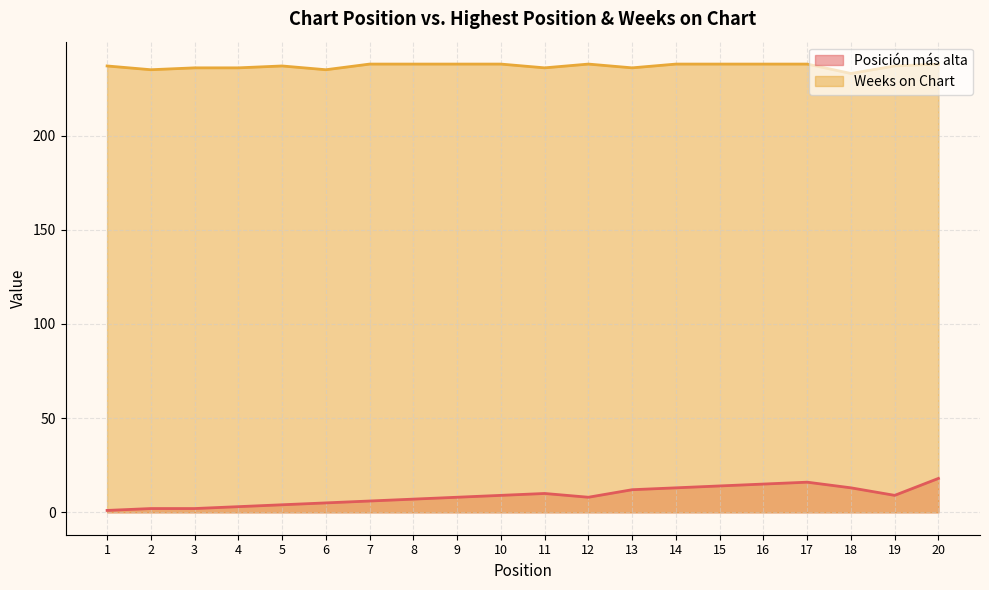

True or false: Posición más alta has more than 0 interior local peaks.

True